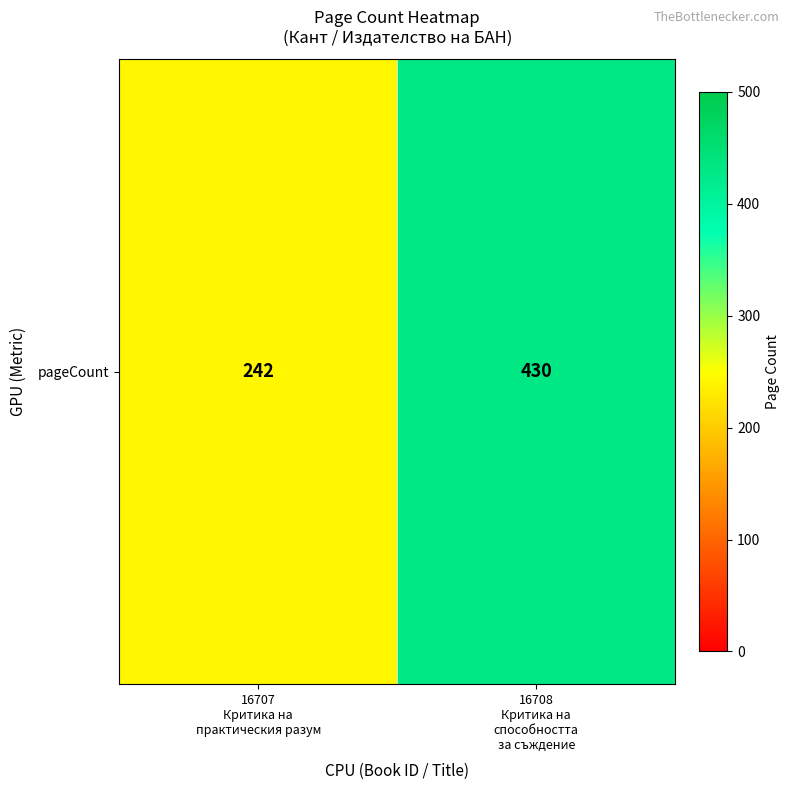

What is the average value?

336